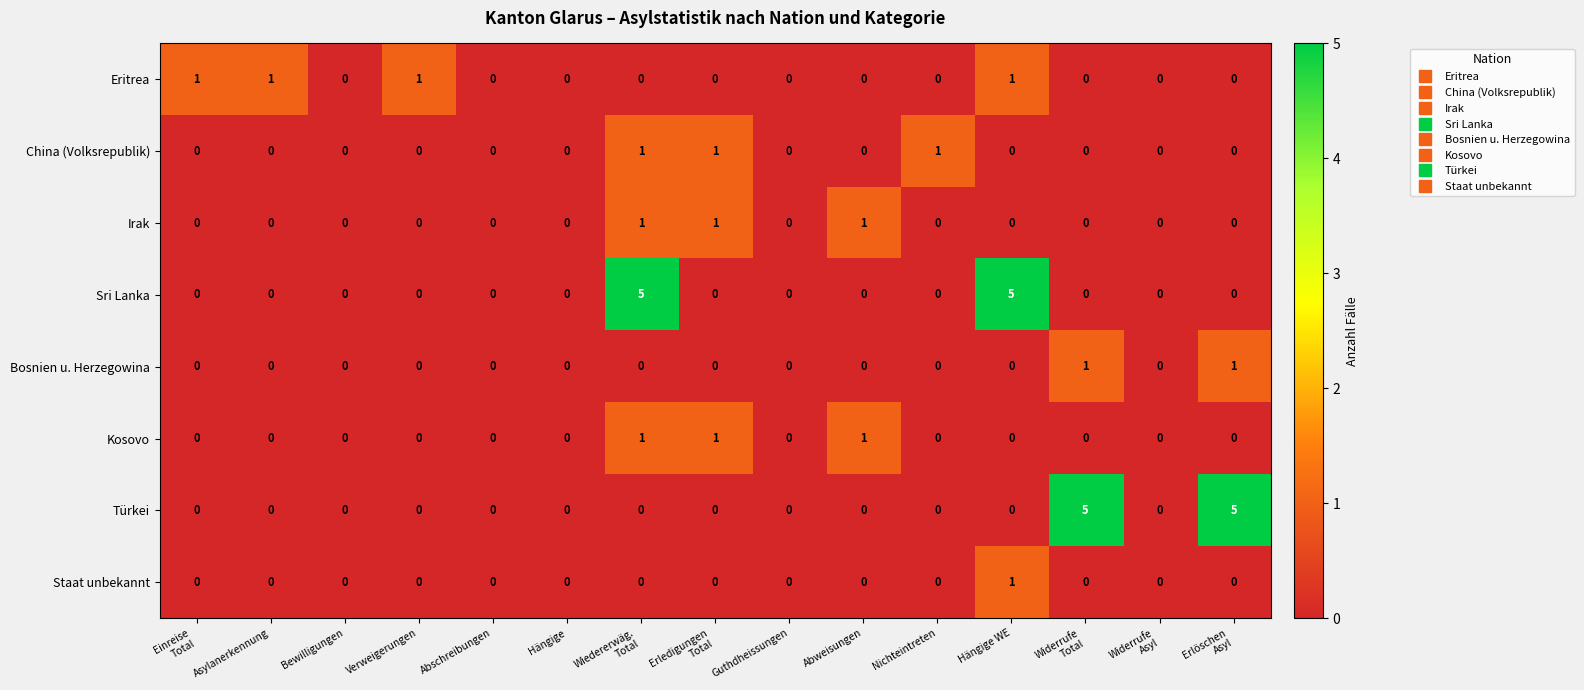

At how many categories does at least one series exceed 3?

4